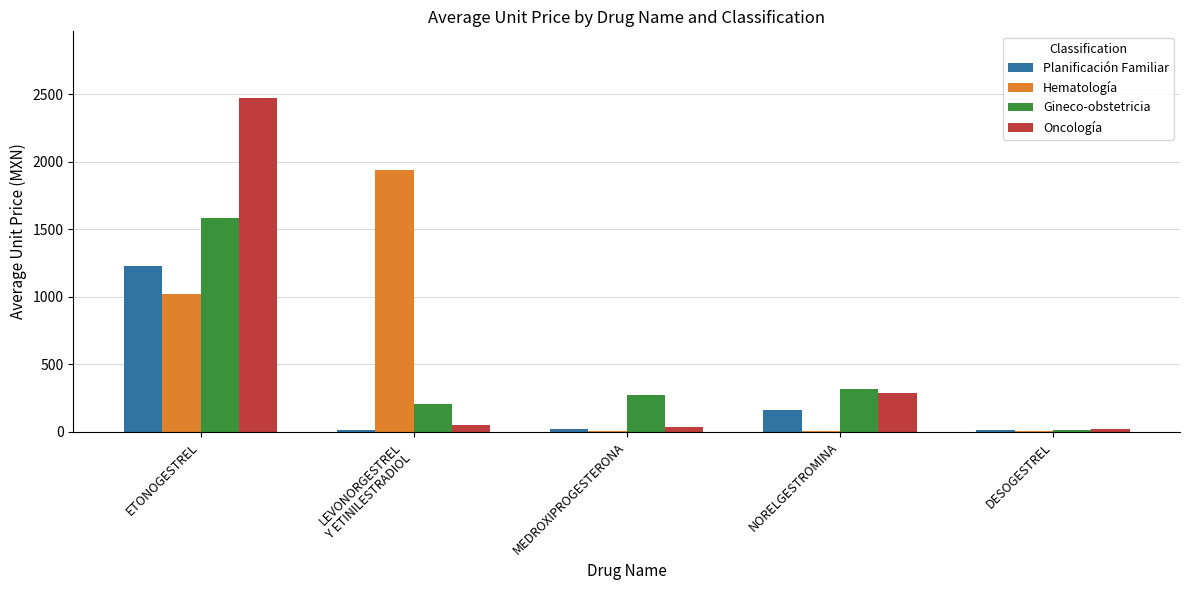

At which label is Planificación Familiar closest to 622?

NORELGESTROMINA